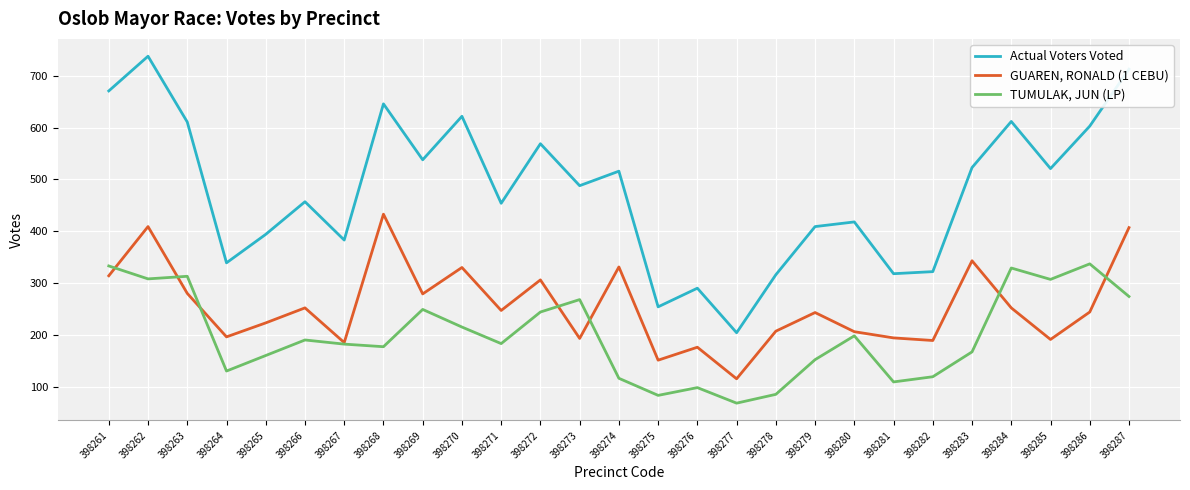

Does the chart have visible grid lines?

Yes